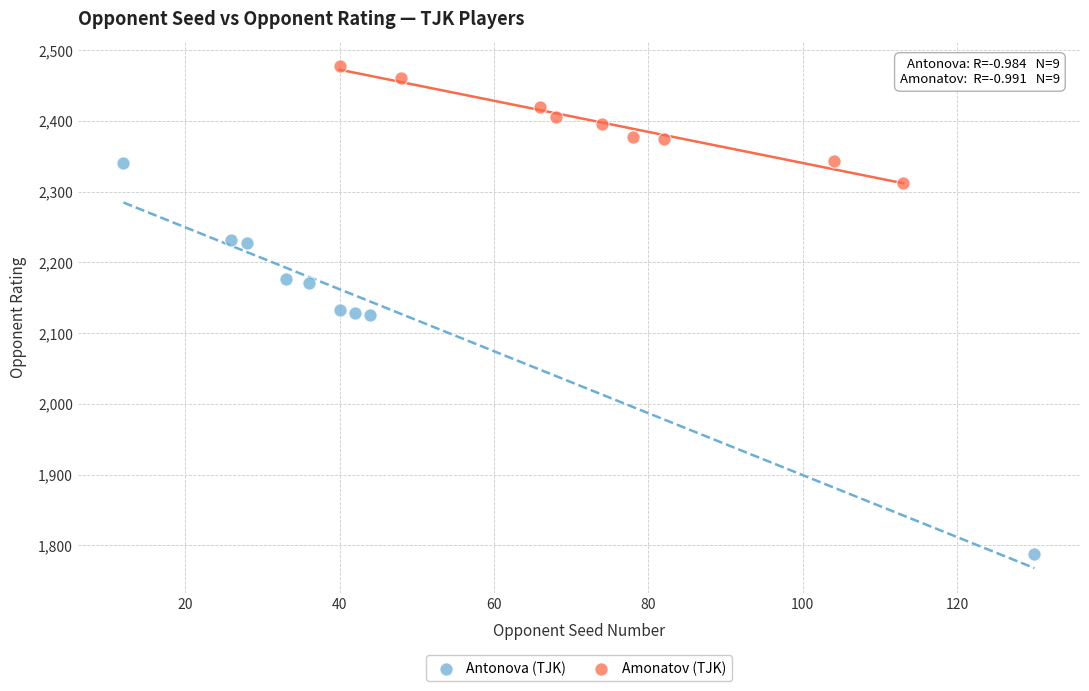

Which series reaches the minimum Y coordinate?

Antonova (TJK)